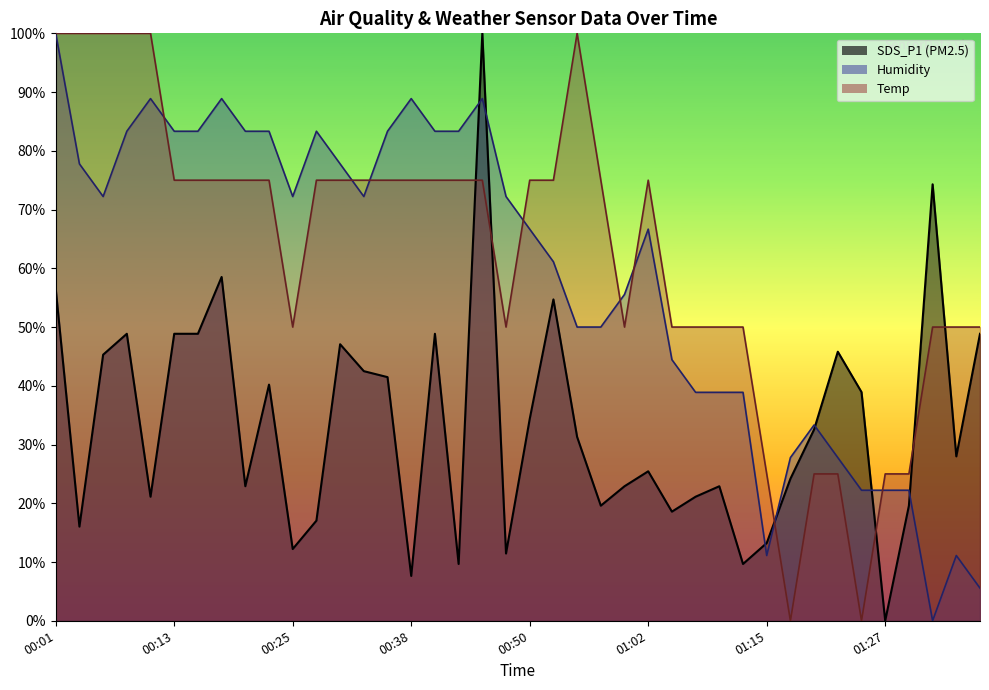

After their last crossing, which series has the higher values: Temp or SDS_P1?

Temp